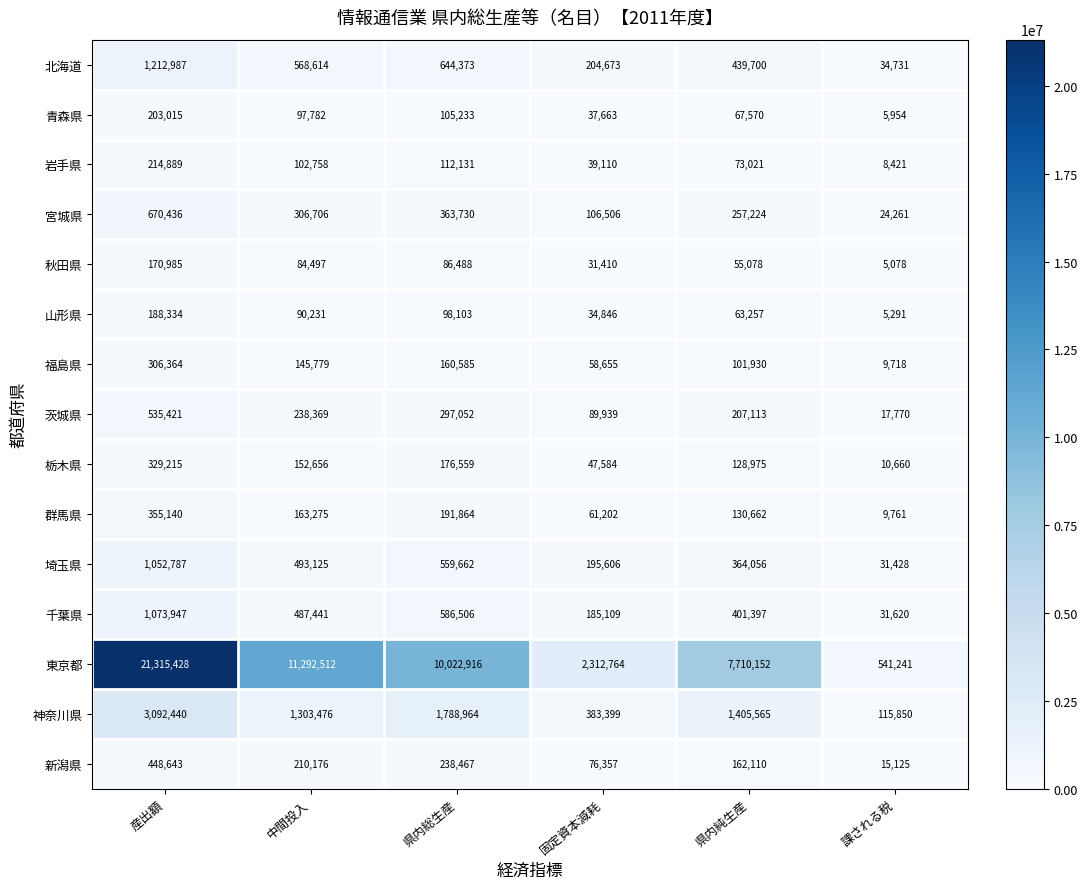

Where is 東京都 nearest to the value 10928334?

中間投入